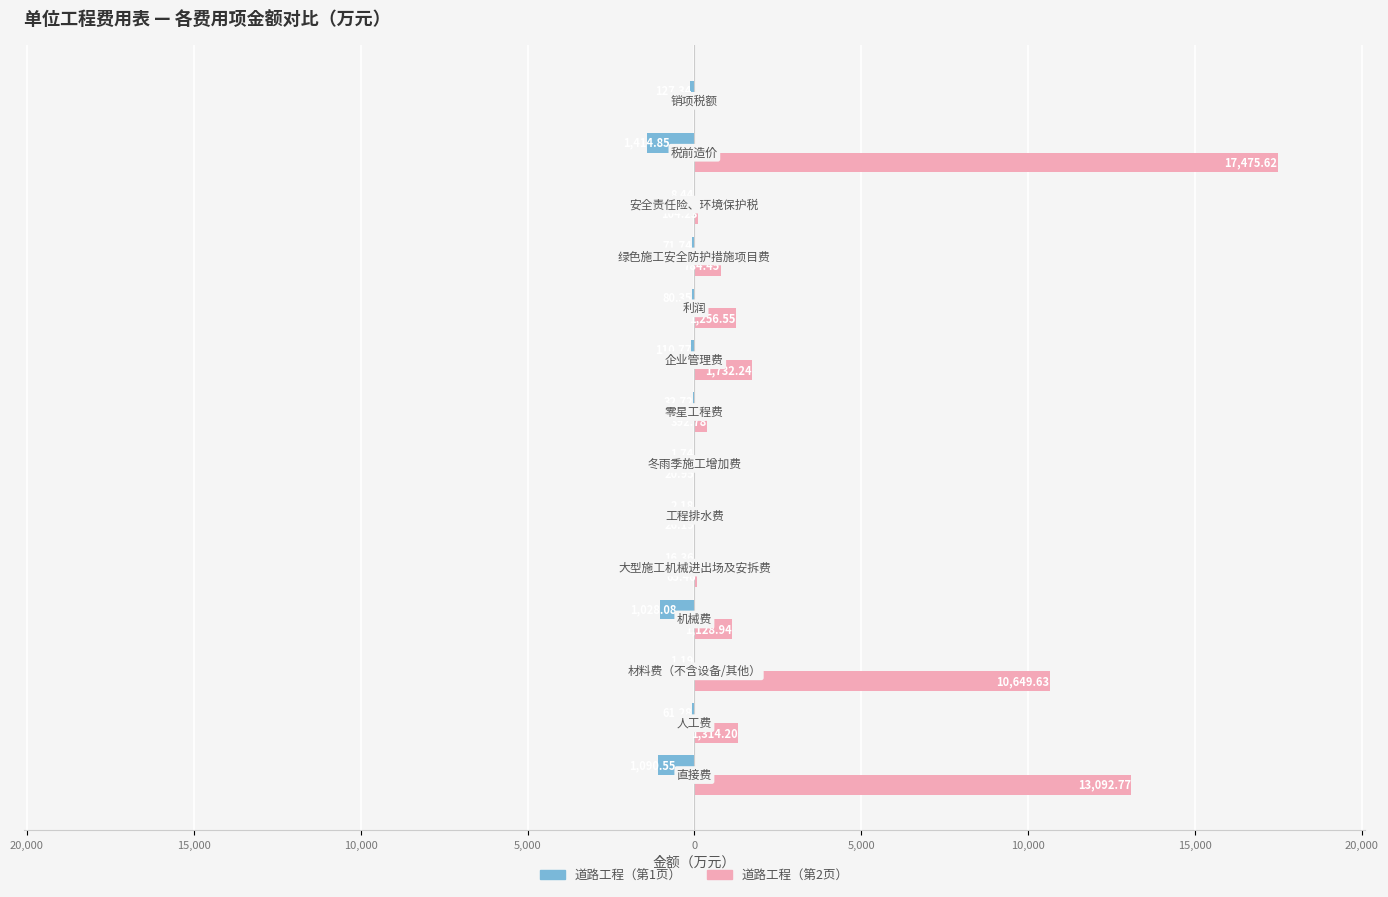

What are all the series names shown in the legend?

道路工程（第1页）, 道路工程（第2页）